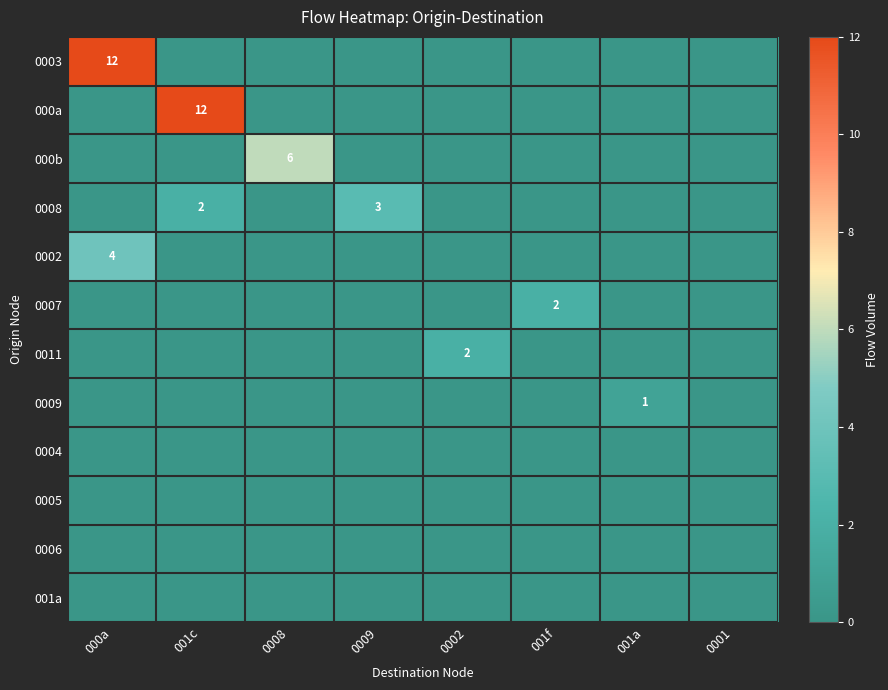

Which series has the largest total across all categories?

0003